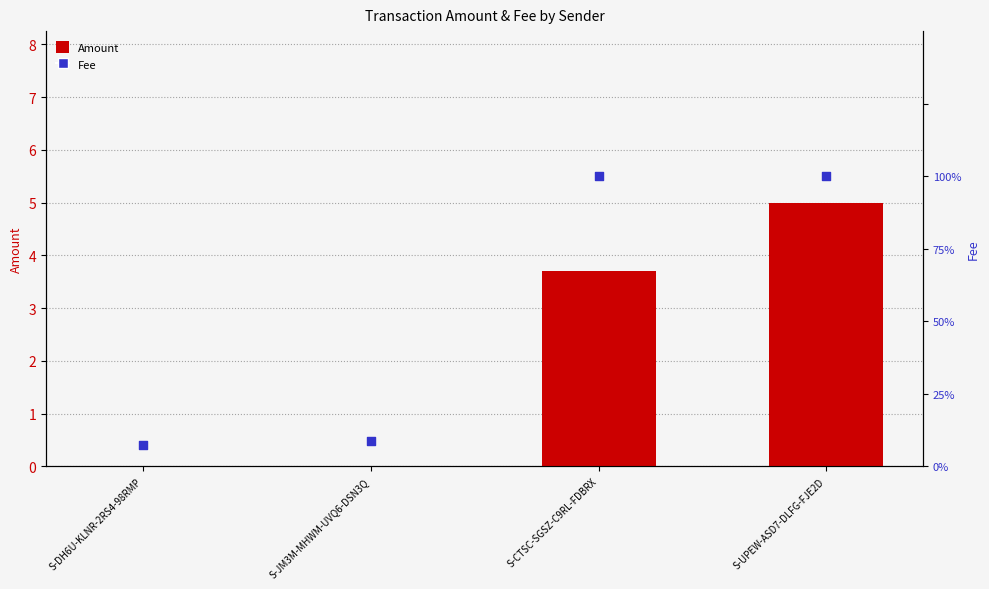

What are all the series names shown in the legend?

Amount, Fee